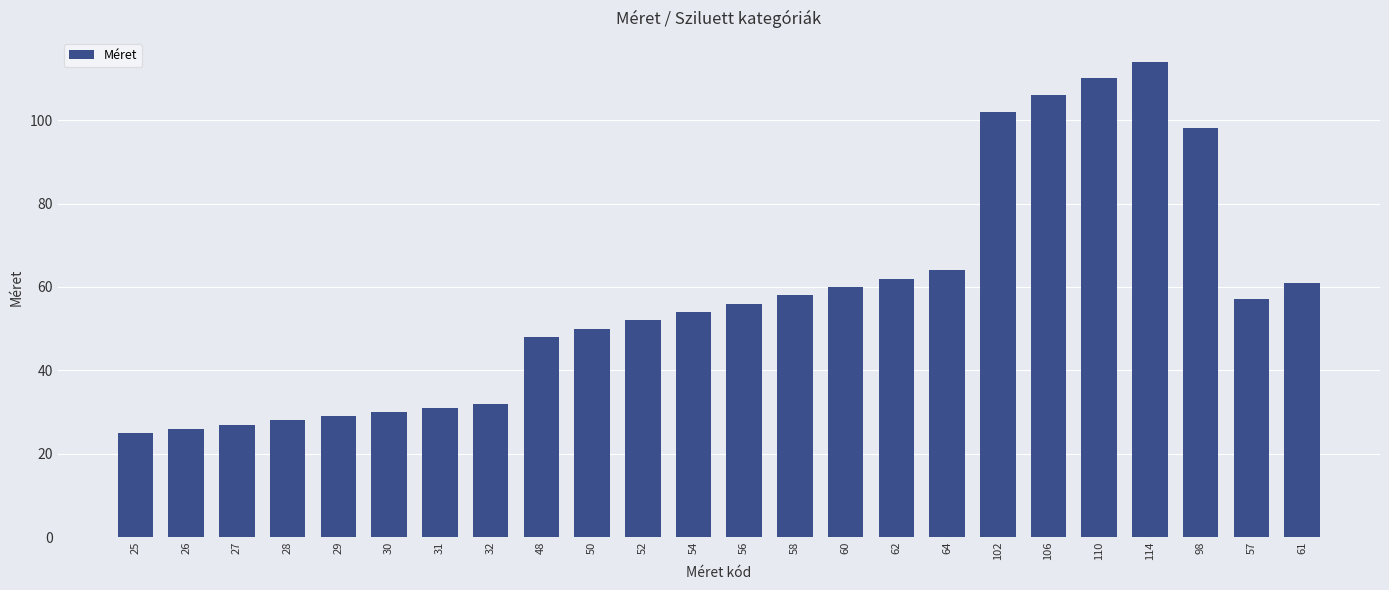

Approximately how many times larger is the value at 61 compared to 106?

0.6